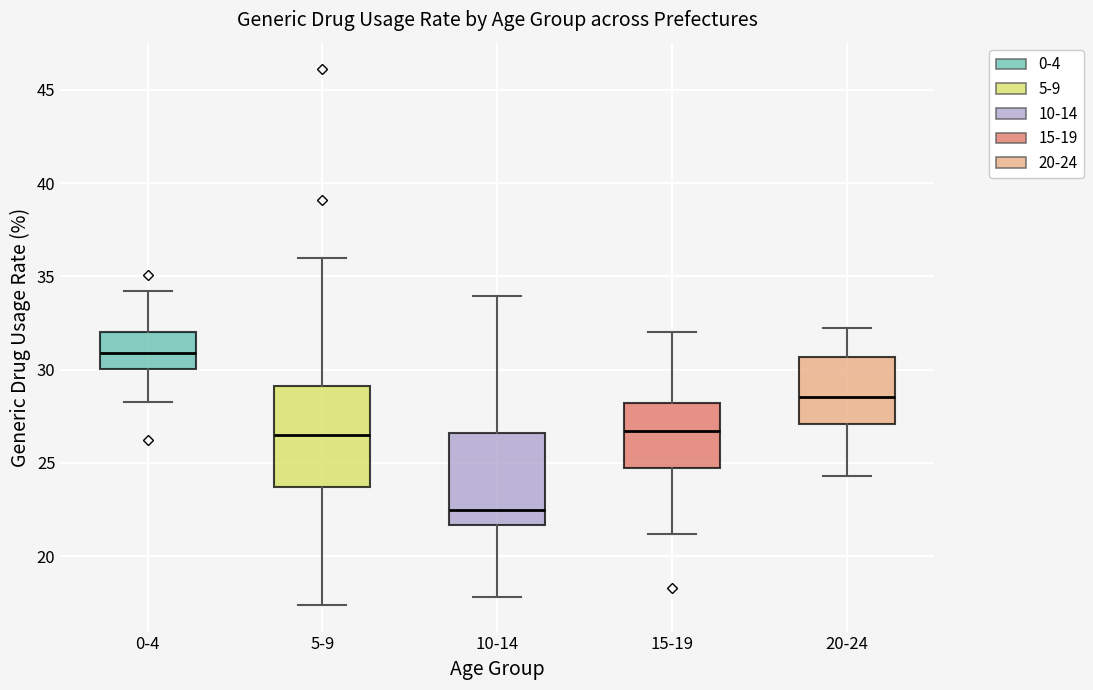

Reading left to right, read every box against the y-axis: the position of its median line, the range the box covers, and the ends of its whiskers. The values are not printed on the chart, so give them approximately, as read against the axis.

0-4: median 31.0, box 30.0 to 32.0, whiskers 28.0 to 34.0
5-9: median 26.5, box 23.5 to 29.0, whiskers 17.5 to 36.0
10-14: median 22.5, box 21.5 to 26.5, whiskers 18.0 to 34.0
15-19: median 26.5, box 24.5 to 28.0, whiskers 21.0 to 32.0
20-24: median 28.5, box 27.0 to 30.5, whiskers 24.5 to 32.0